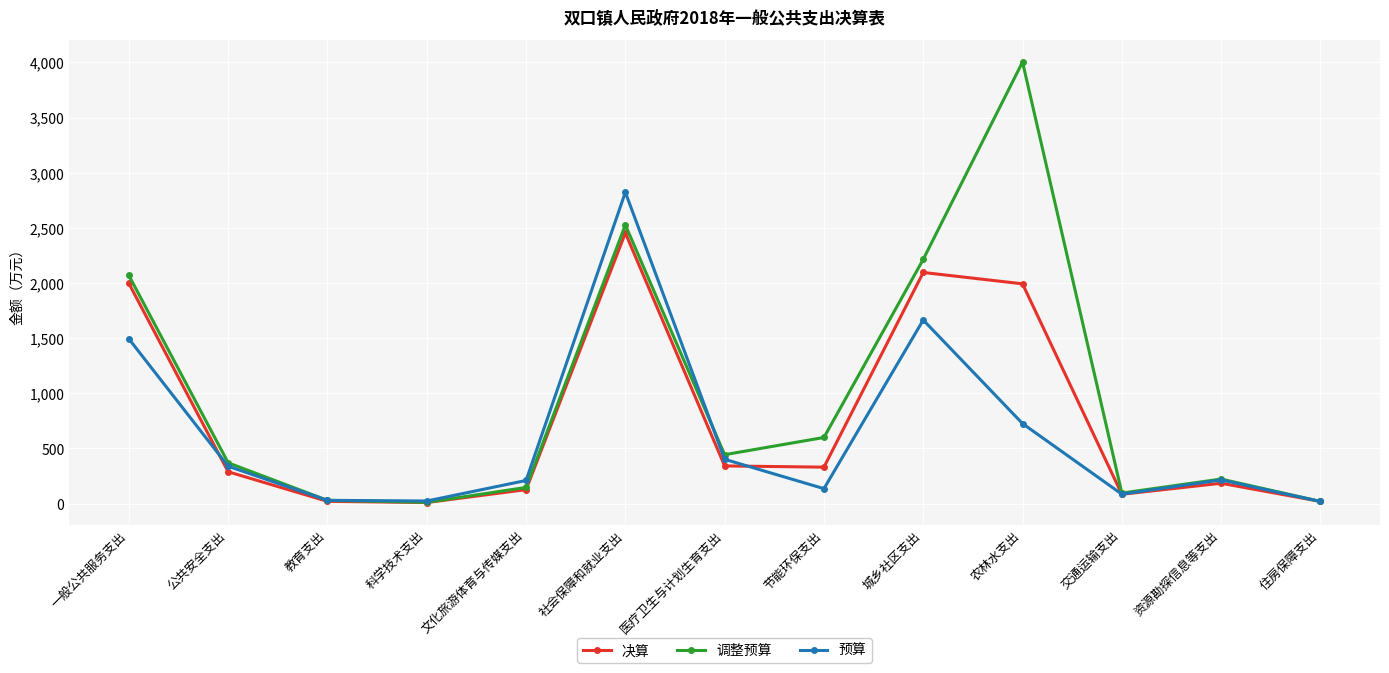

What position from the left is 住房保障支出?

13